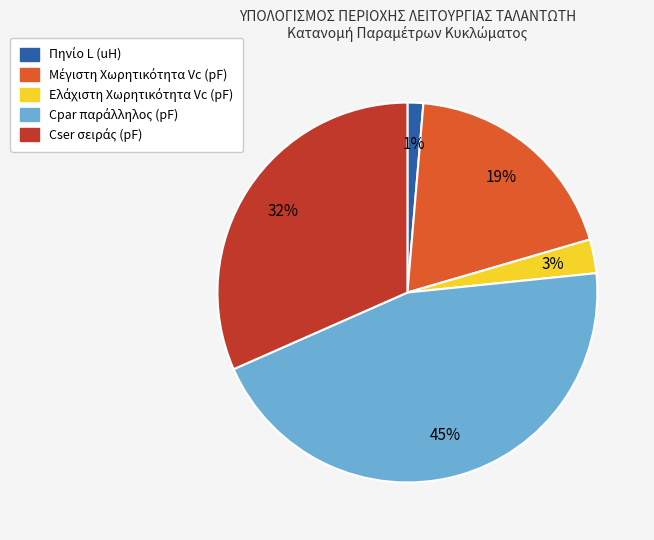

Does any single category account for the majority?

No